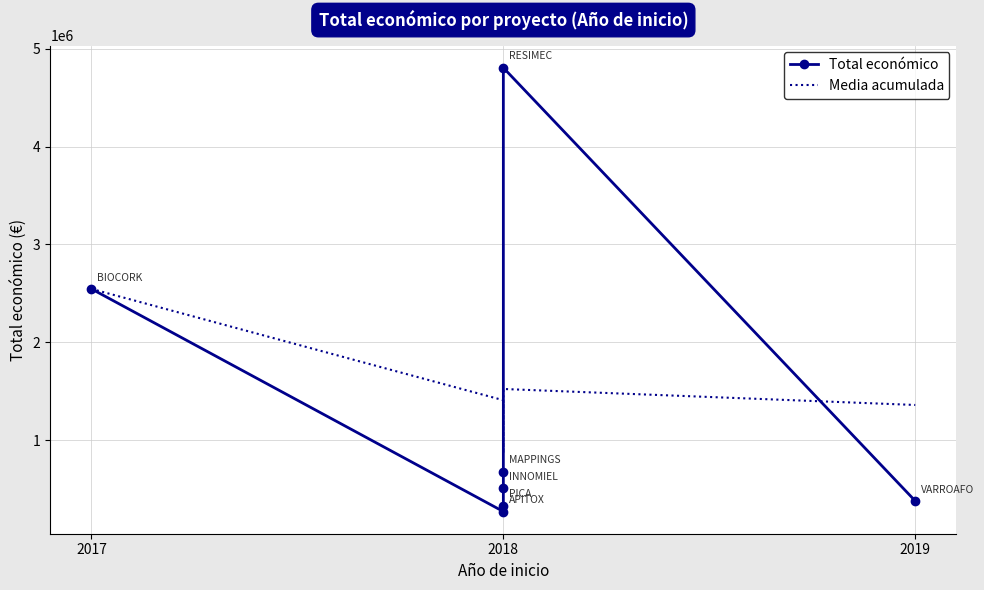

In Total económico, how many points are higher than both neighbors (excluding endpoints)?

1